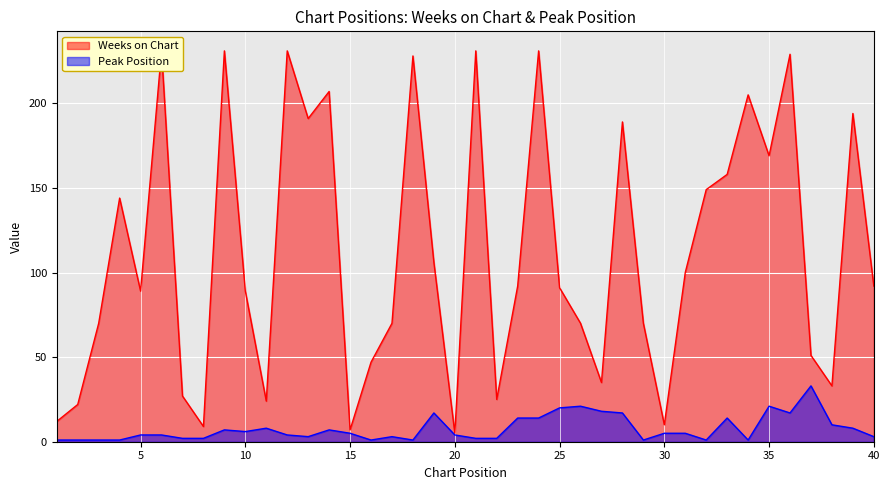

The value of Peak Position at 20 is 4. True or false?

True